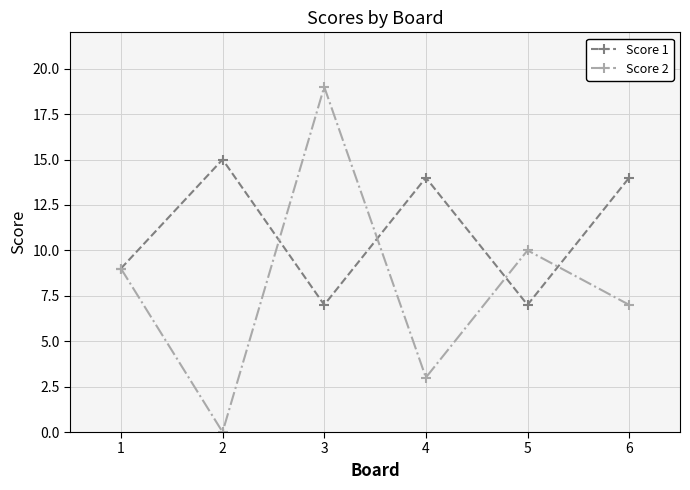

At 4, list the series in order from largest to smallest.

Score 1, Score 2